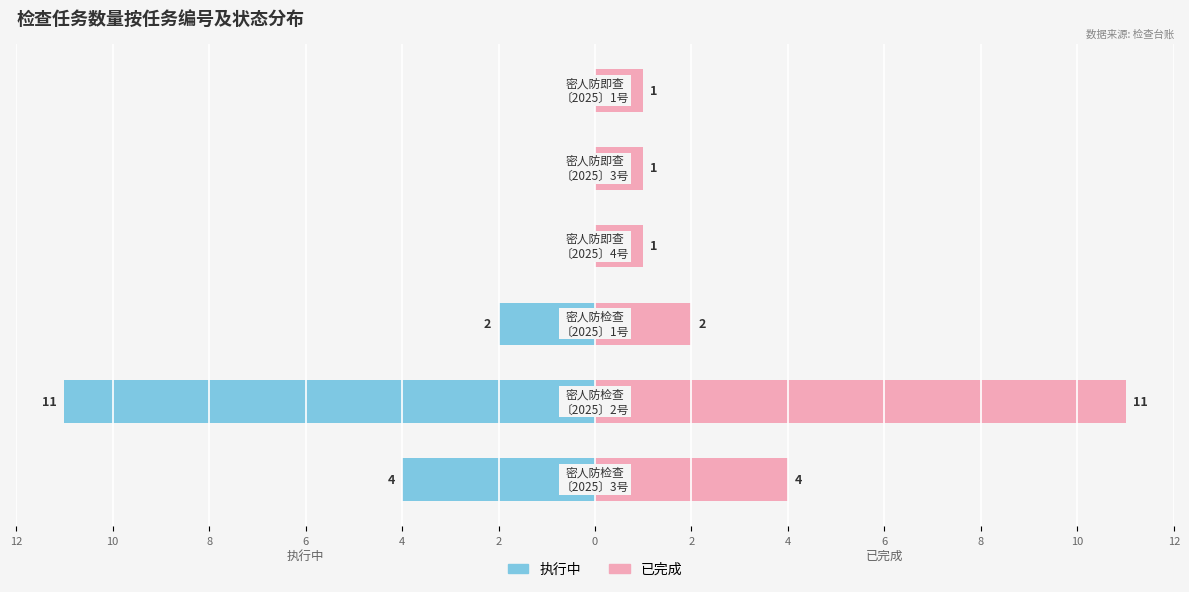

At how many categories does at least one series exceed 10?

1